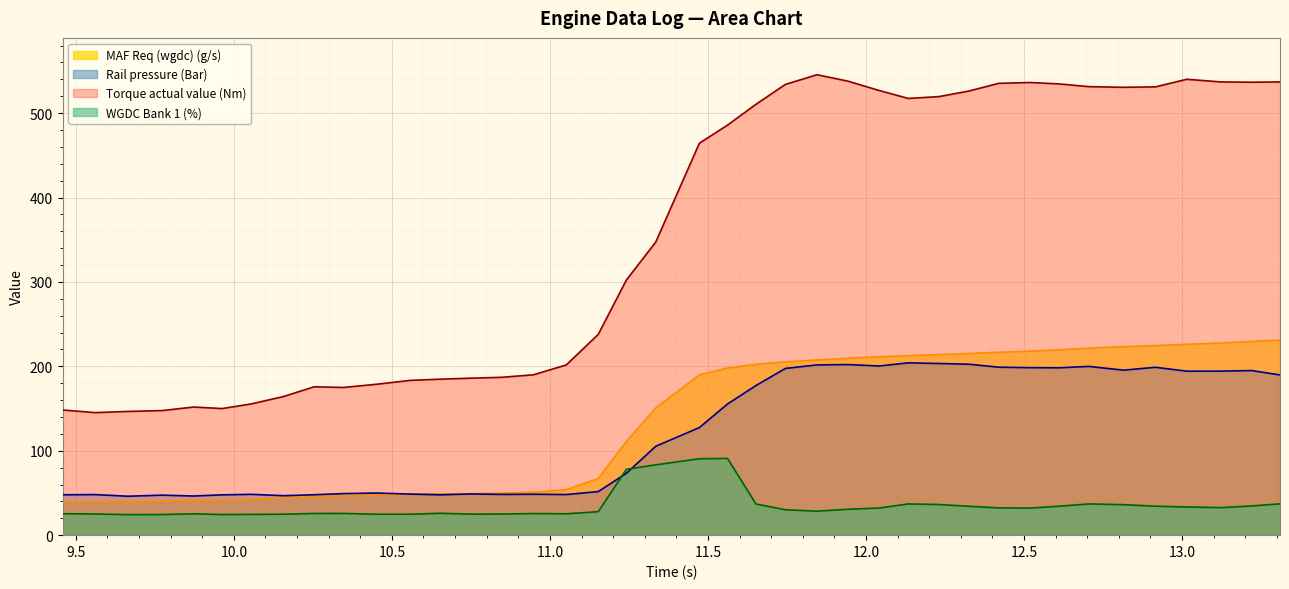

What is the lowest value of the MAF Req (wgdc) (g/s) series?

39.0